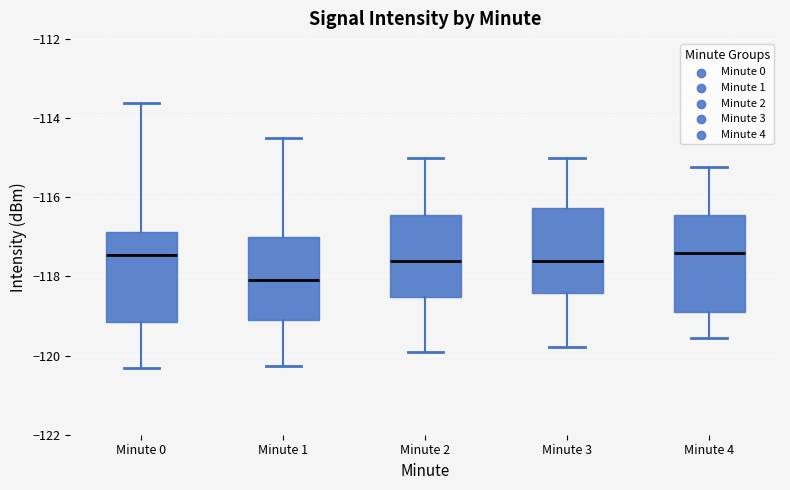

Where is the lower edge of the box for Minute 2 on the y-axis? The values are not printed on the chart, so give them approximately, as read against the axis.

-118.6